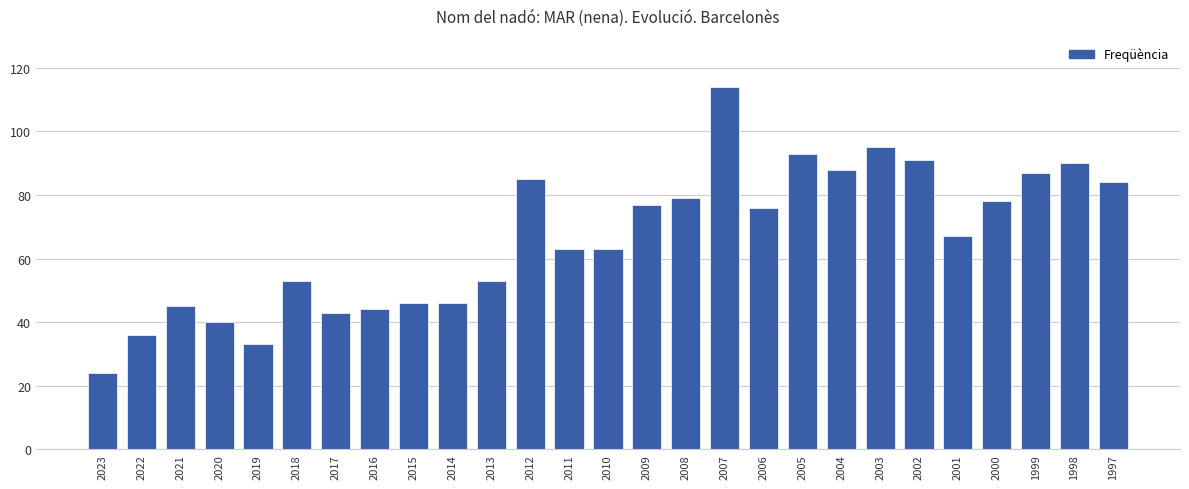

What is the sum of all values?

1793